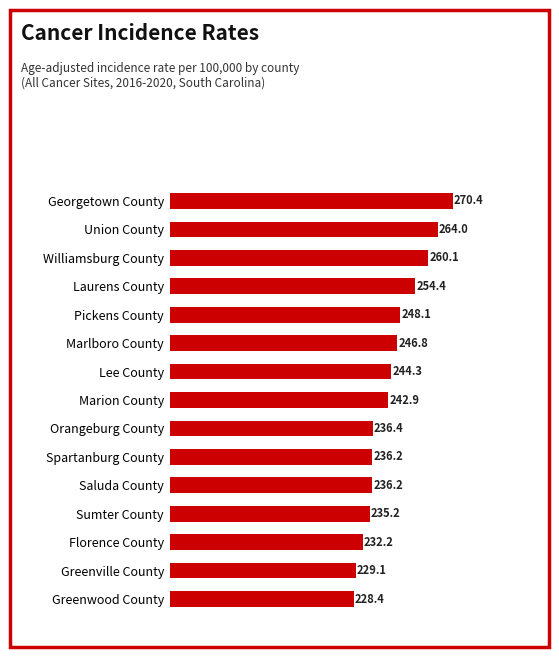

True or false: the data shows 155.8 at Marlboro County.

False